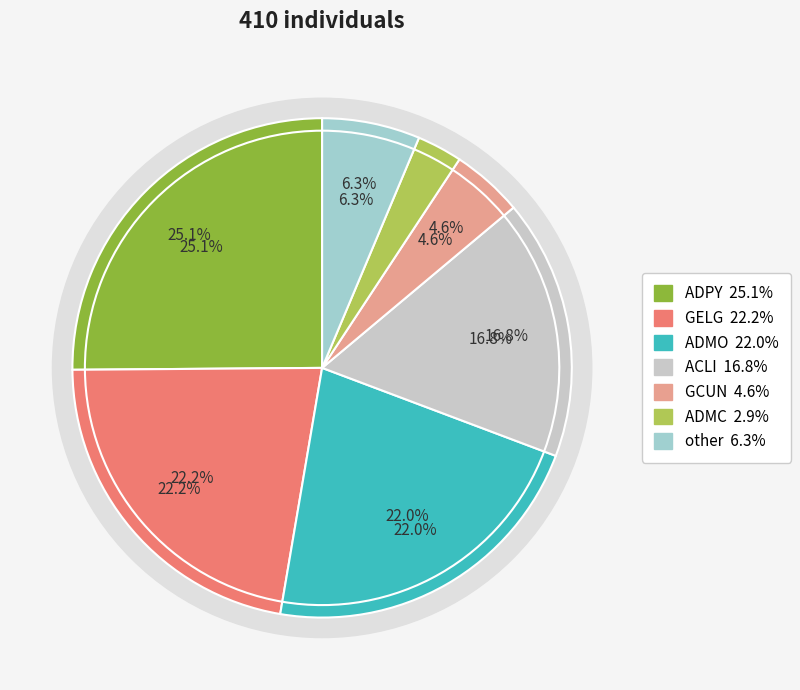

Which slice is the smallest?

ADMC